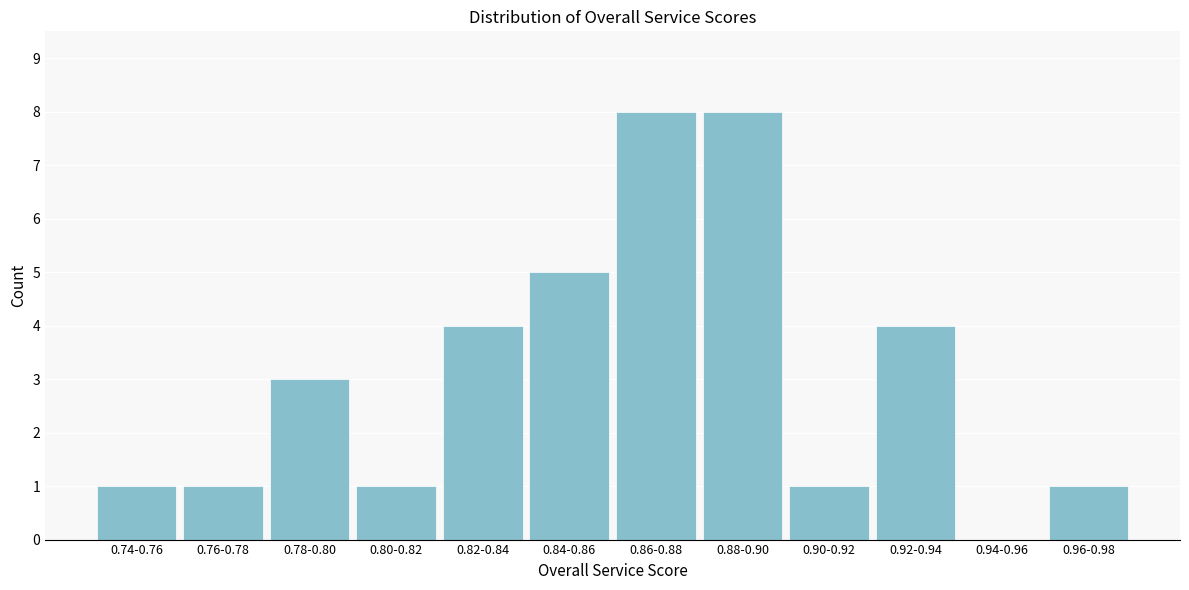

Reading left to right, list all the values displayed in this chart.

0.74-0.76=1	0.76-0.78=1	0.78-0.80=3	0.80-0.82=1	0.82-0.84=4	0.84-0.86=5	0.86-0.88=8	0.88-0.90=8	0.90-0.92=1	0.92-0.94=4	0.94-0.96=0	0.96-0.98=1